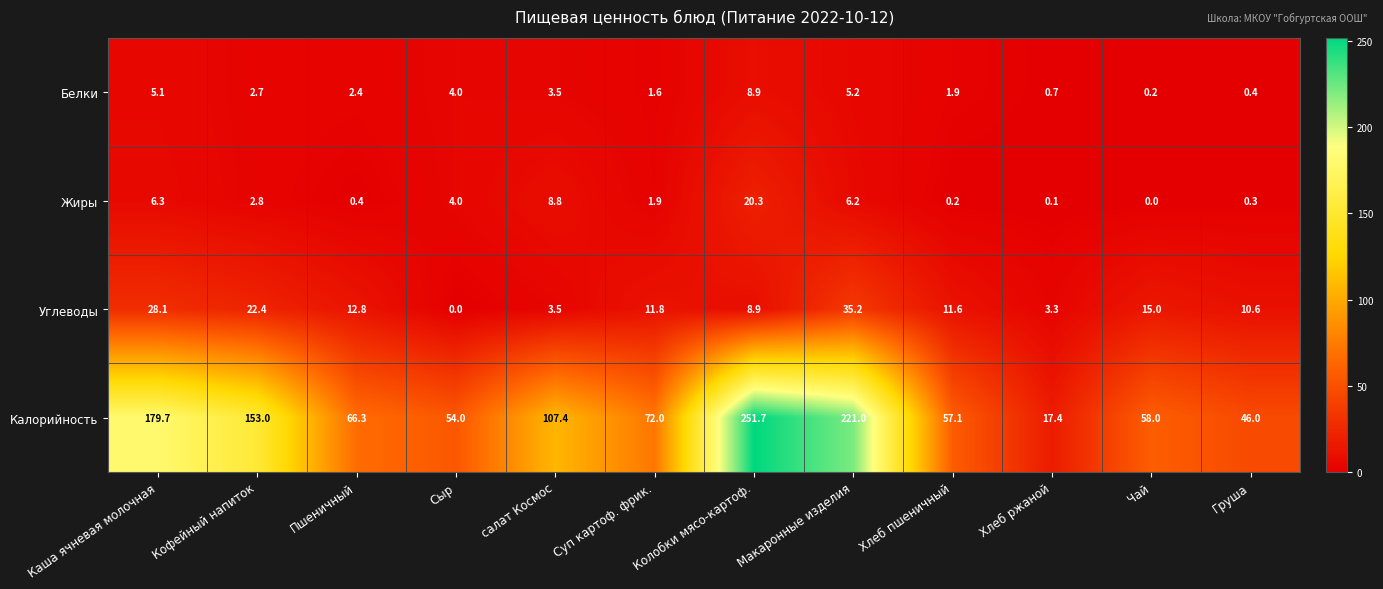

What is the spread (max minus min) of values at Чай?

58.0